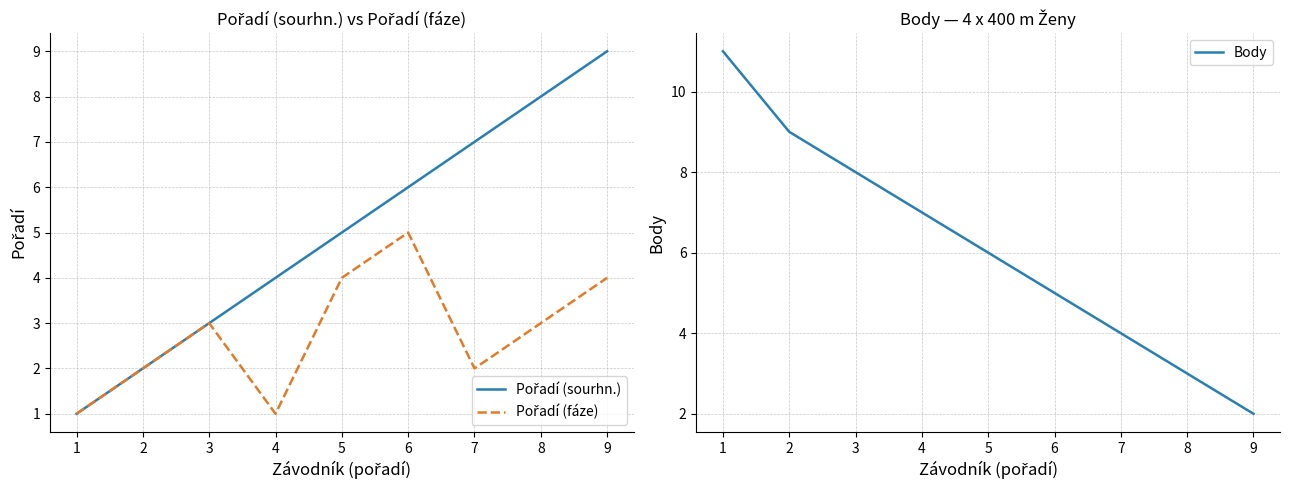

True or false: Body has a value of 9 at 2.

True